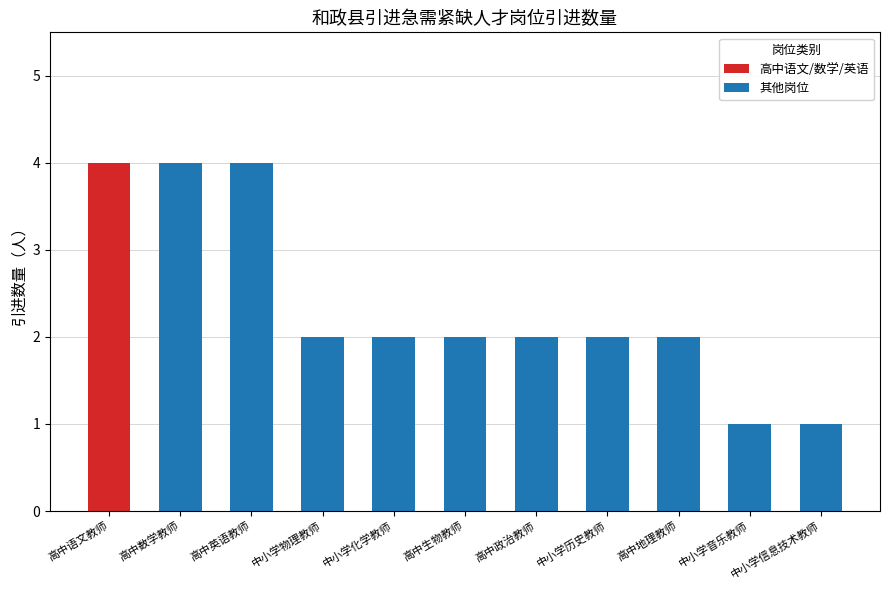

What is the label of the 9th bar from the right?

高中英语教师